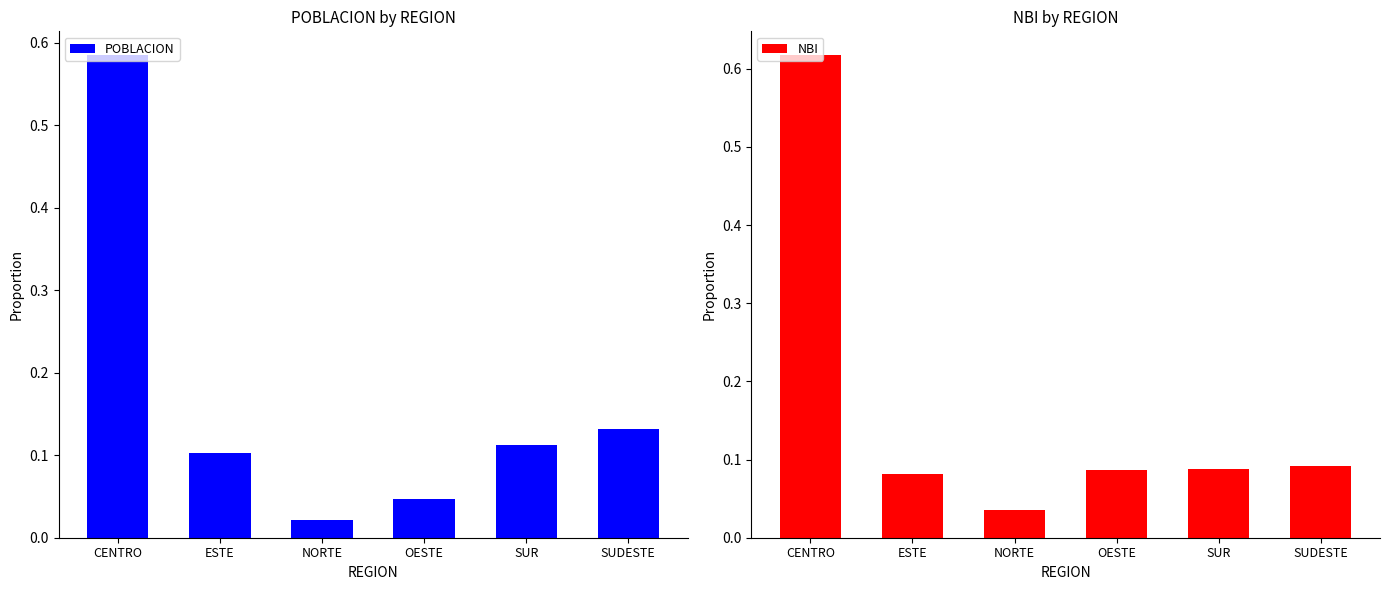

Which series has the widest spread of values?

NBI